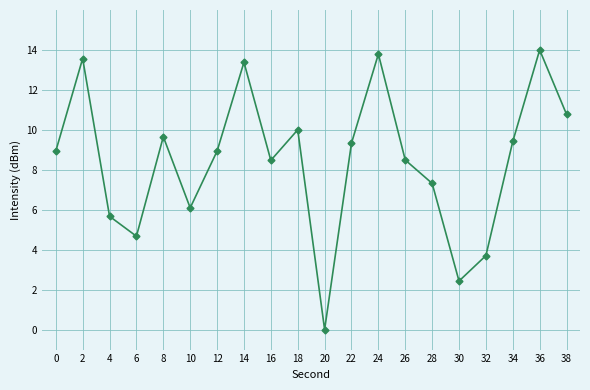

At which category does the chart reach its peak across all series?

36